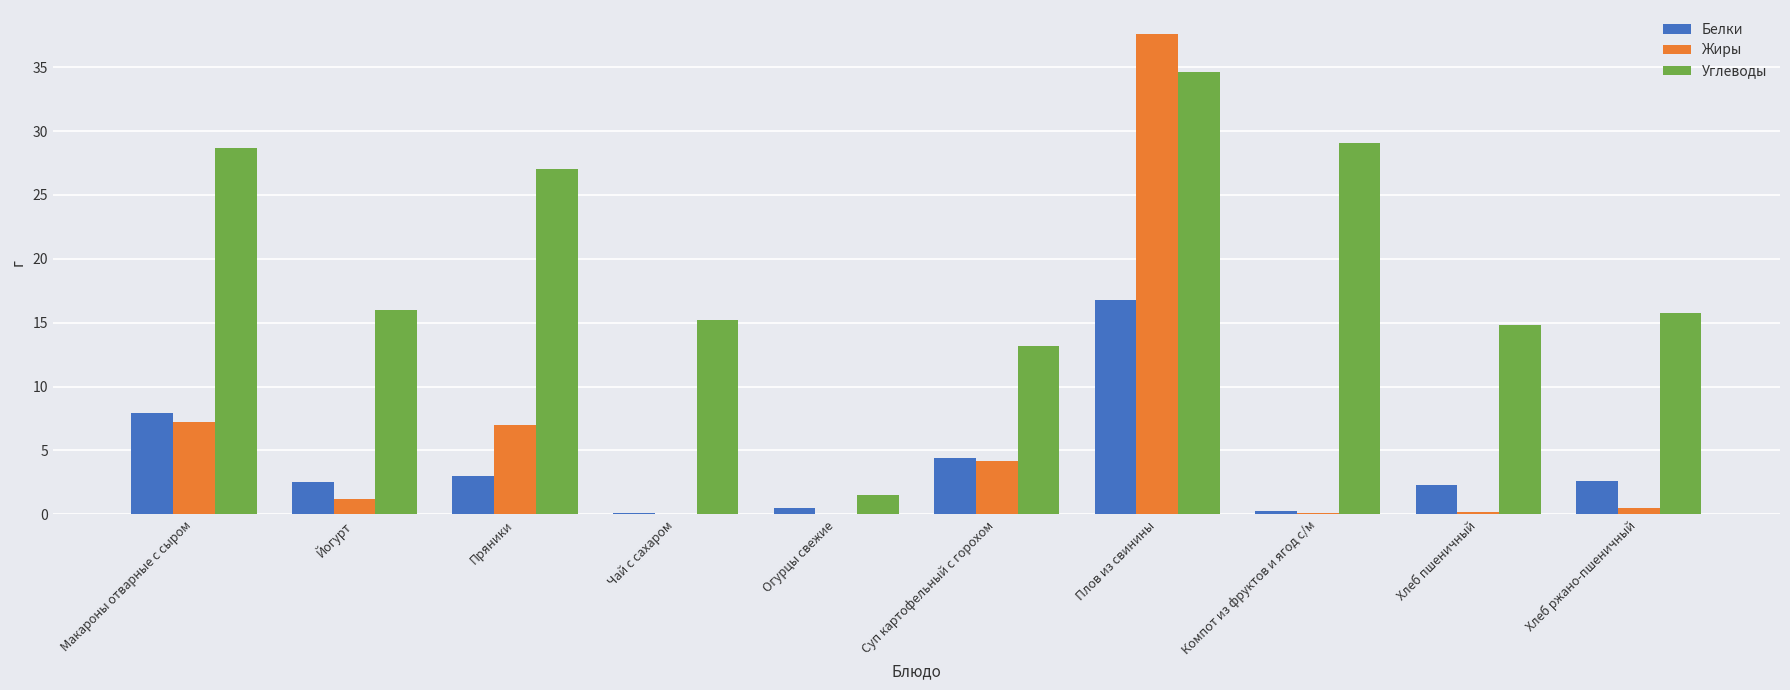

What is the maximum value for Углеводы?

34.6